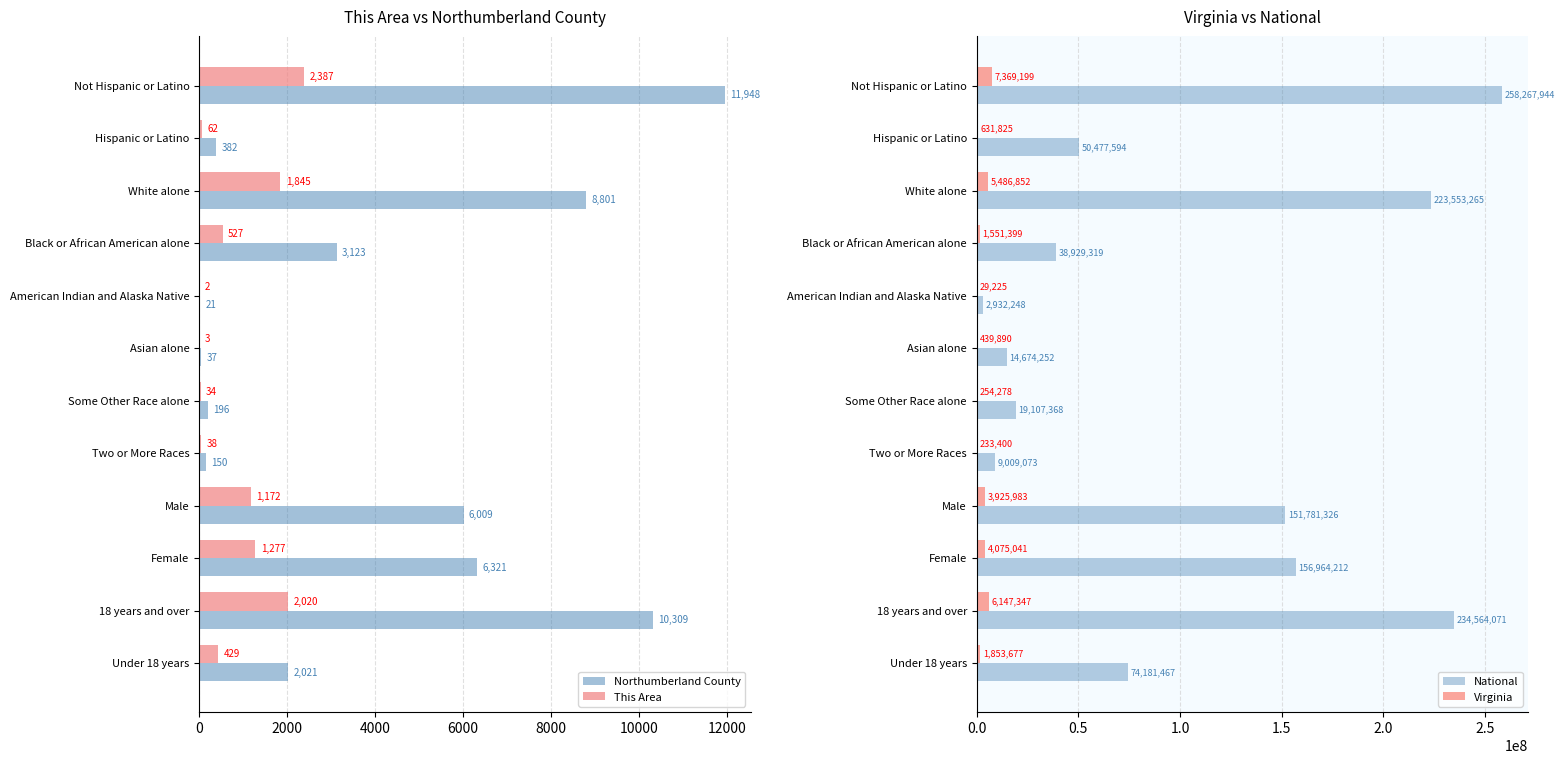

How many data points does each series have?

12